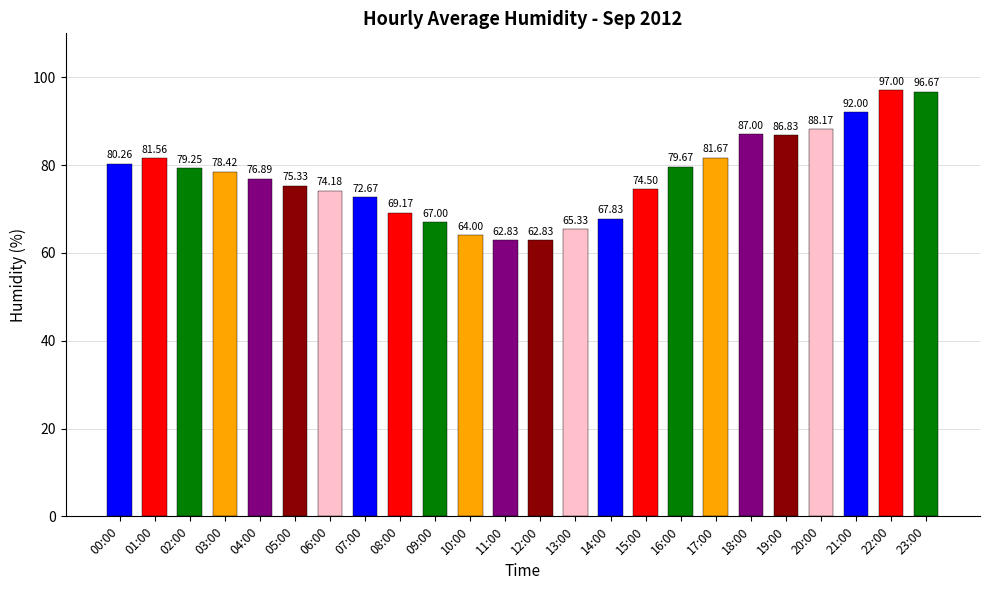

What is the label of the 7th bar from the right?

17:00